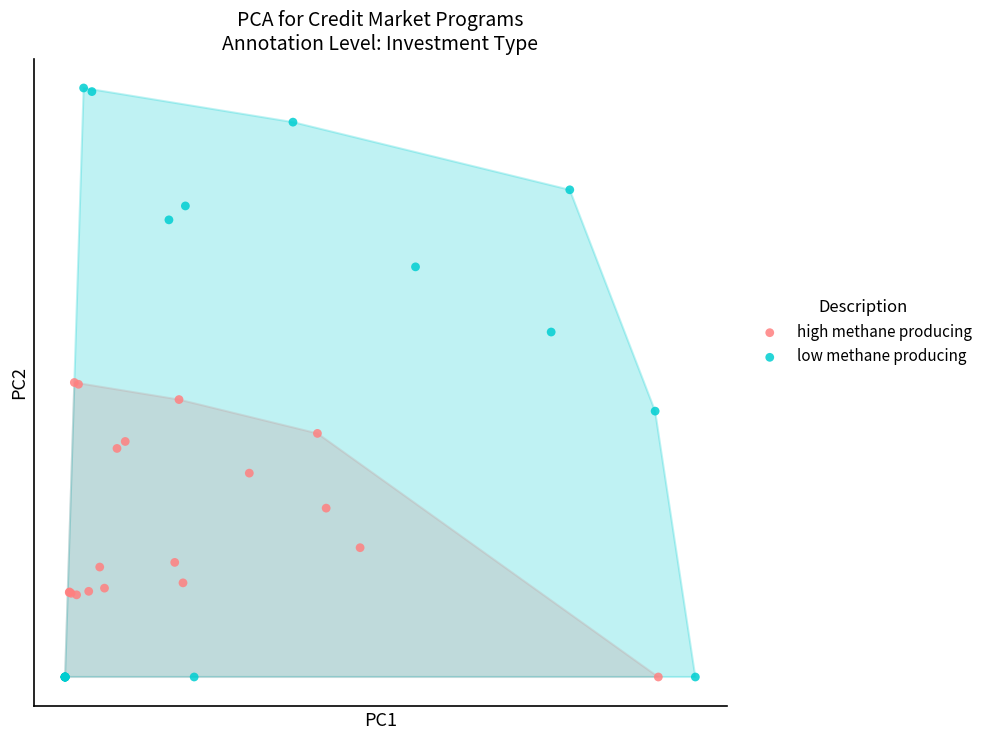

What are all the series names shown in the legend?

high methane producing, low methane producing